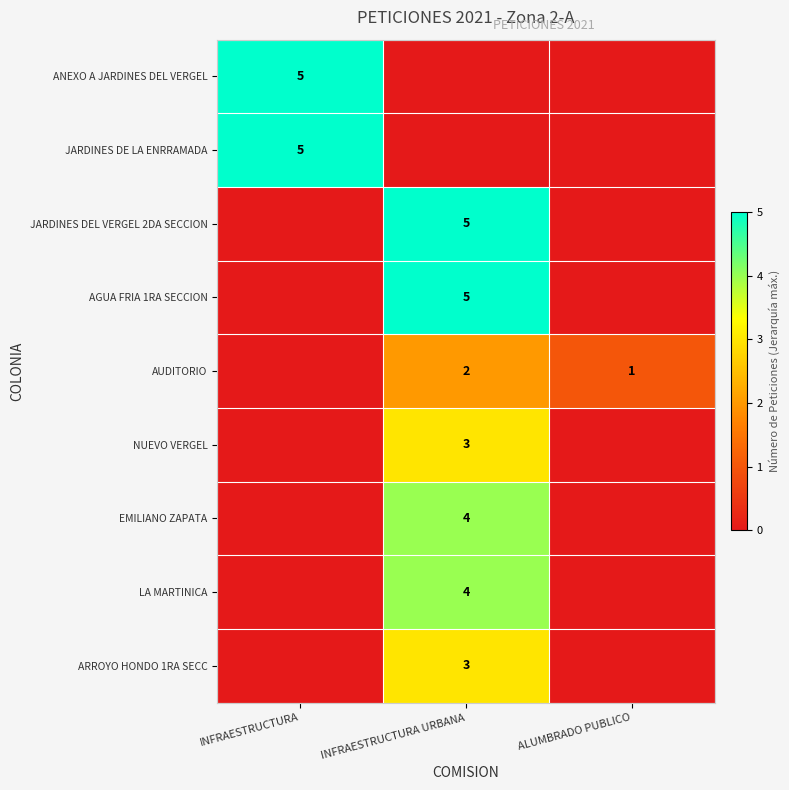

The AGUA FRIA 1RA SECCION series shows 2 at INFRAESTRUCTURA URBANA. True or false?

False